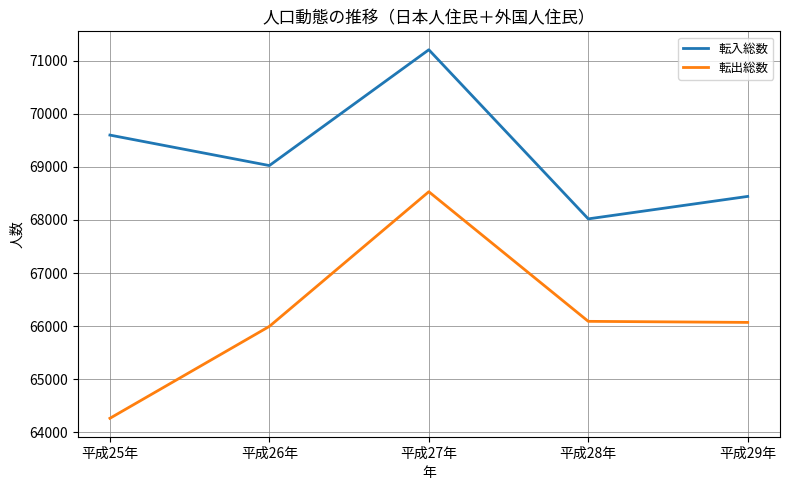

True or false: 転入総数 has a value of 98021 at 平成28年.

False